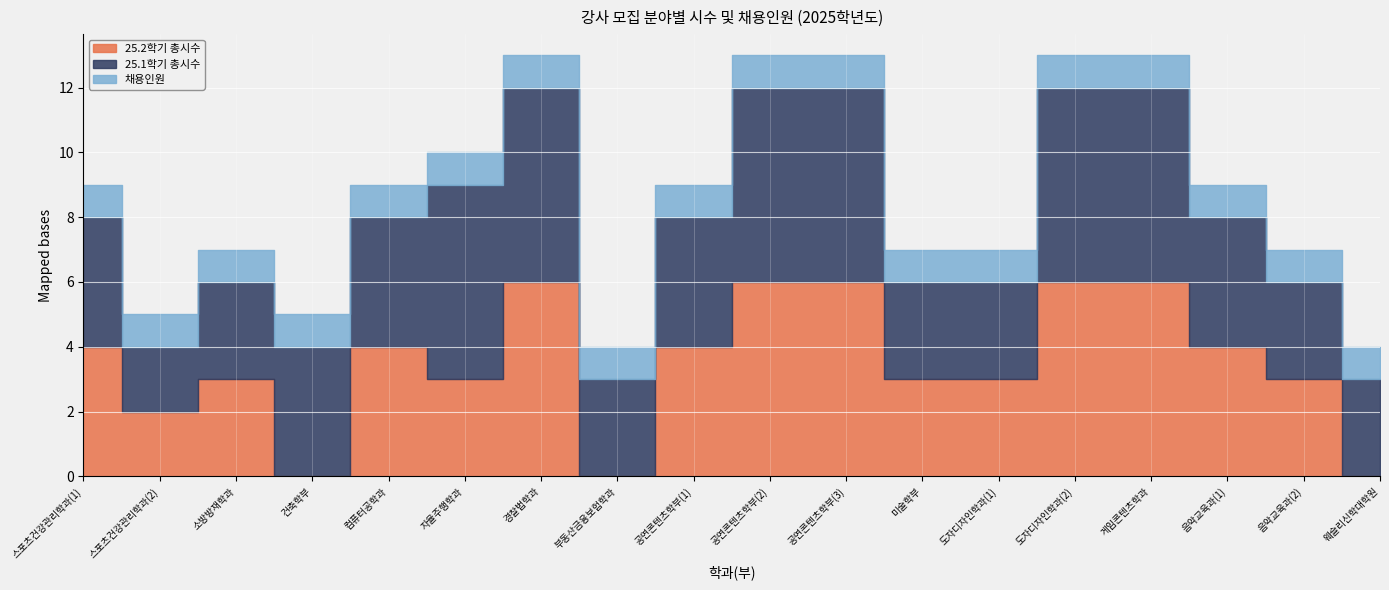

Reading left to right, what are all the values shown in this chart?

25.2학기 총시수: 4	2	3	0	4	3	6	0	4	6	6	3	3	6	6	4	3	0
25.1학기 총시수: 4	2	3	4	4	6	6	3	4	6	6	3	3	6	6	4	3	3
채용인원: 1	1	1	1	1	1	1	1	1	1	1	1	1	1	1	1	1	1